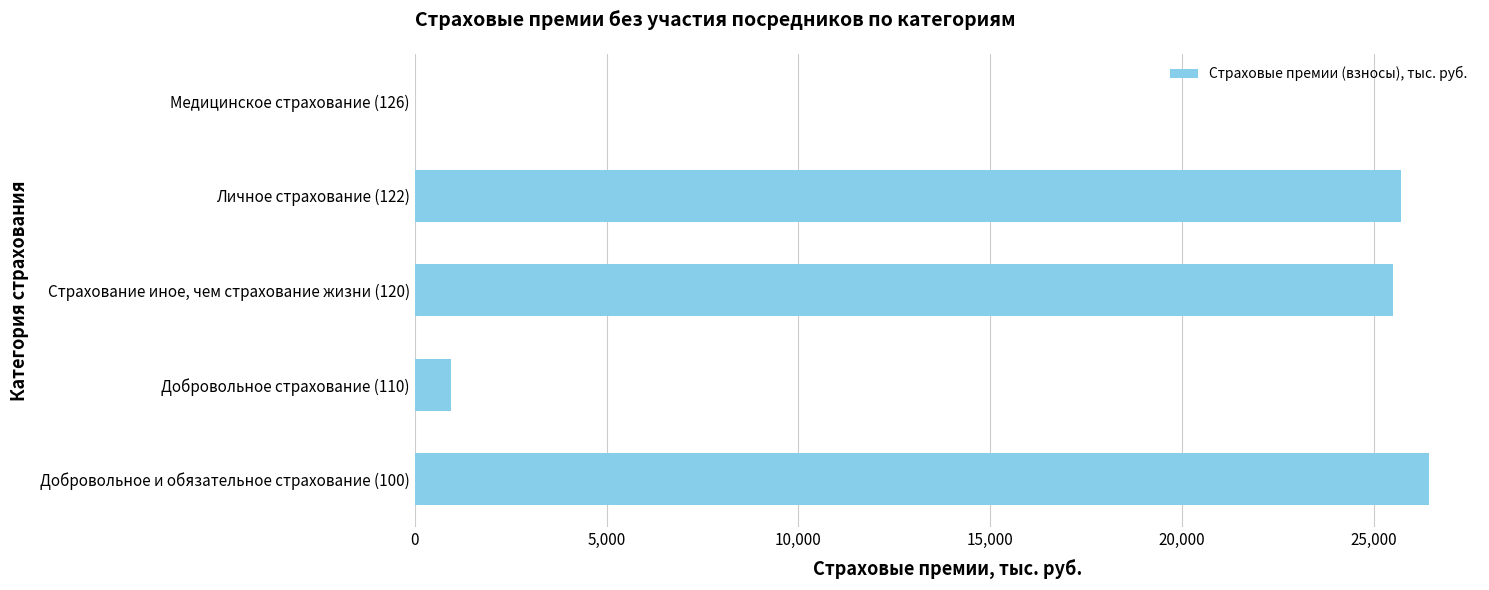

The value at Личное страхование (122) is 42620.4. True or false?

False